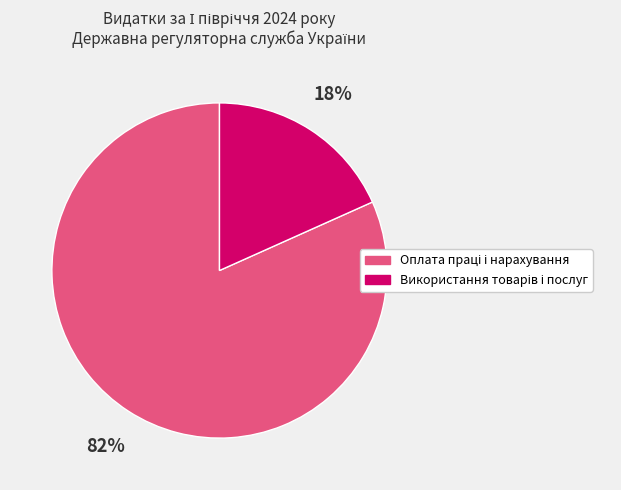

Is there a majority slice in this chart?

Yes